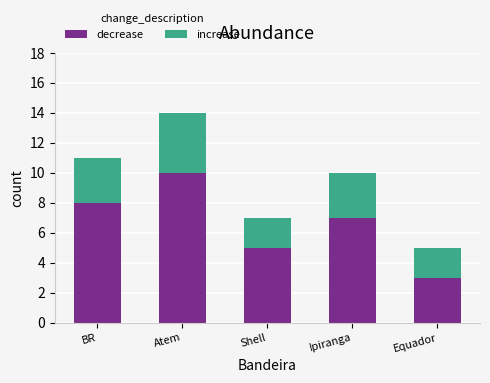

Rank the categories by decrease value from lowest to highest.

Equador, Shell, Ipiranga, BR, Atem